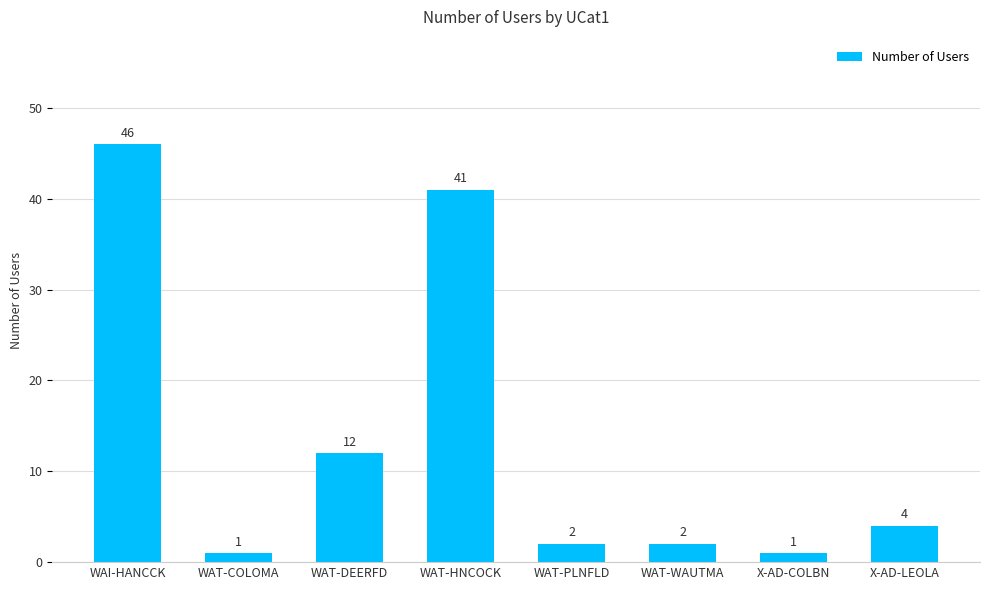

The chart shows a value of 1 at X-AD-COLBN. True or false?

True